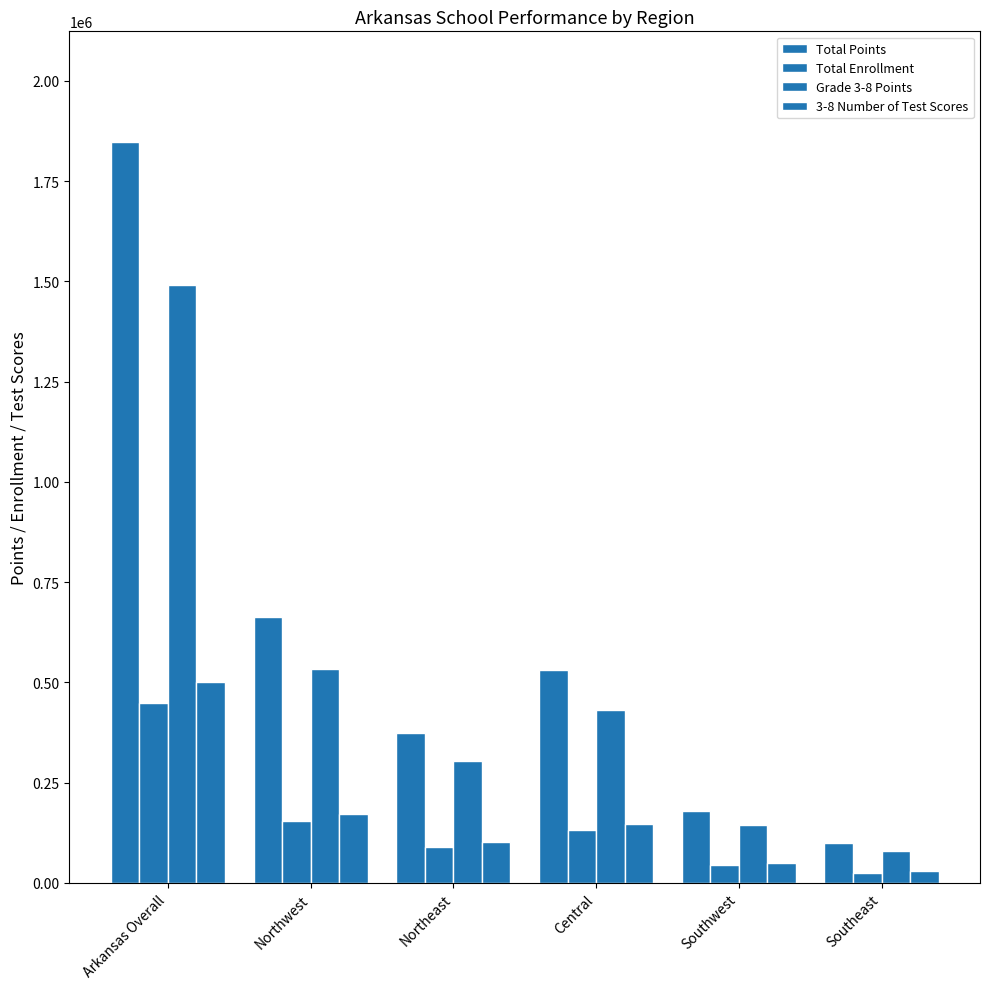

How many series are shown in this chart?

4